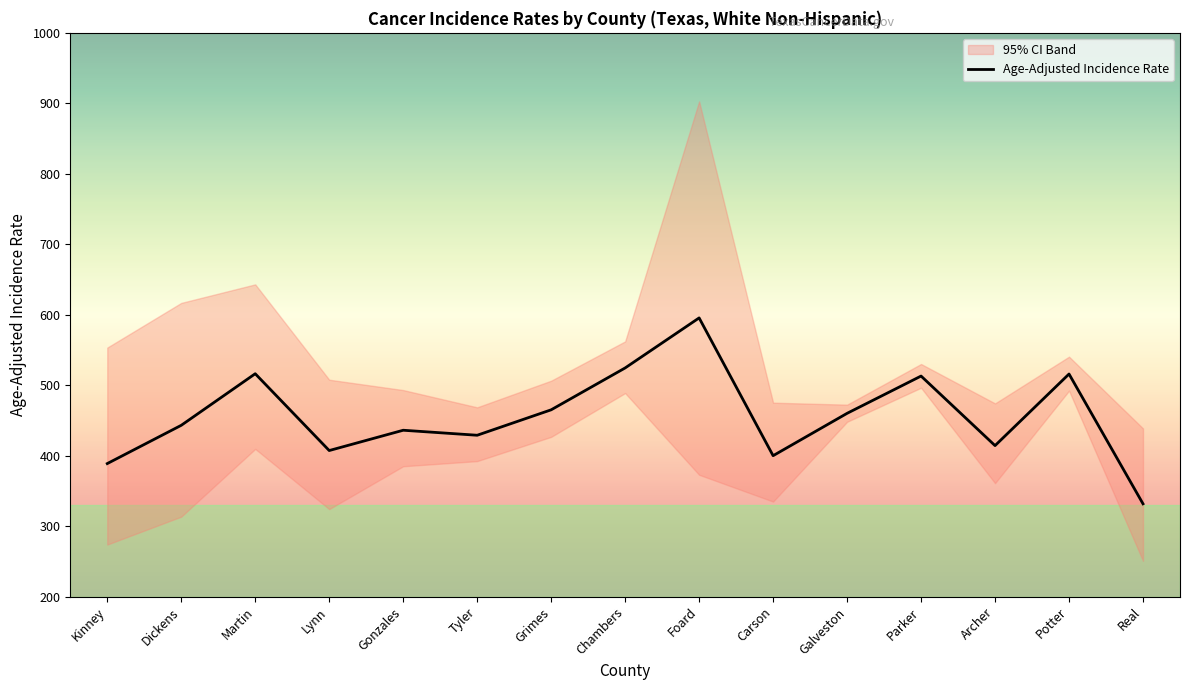

True or false: Upper 95% CI and Lower 95% CI cross at least once.

False